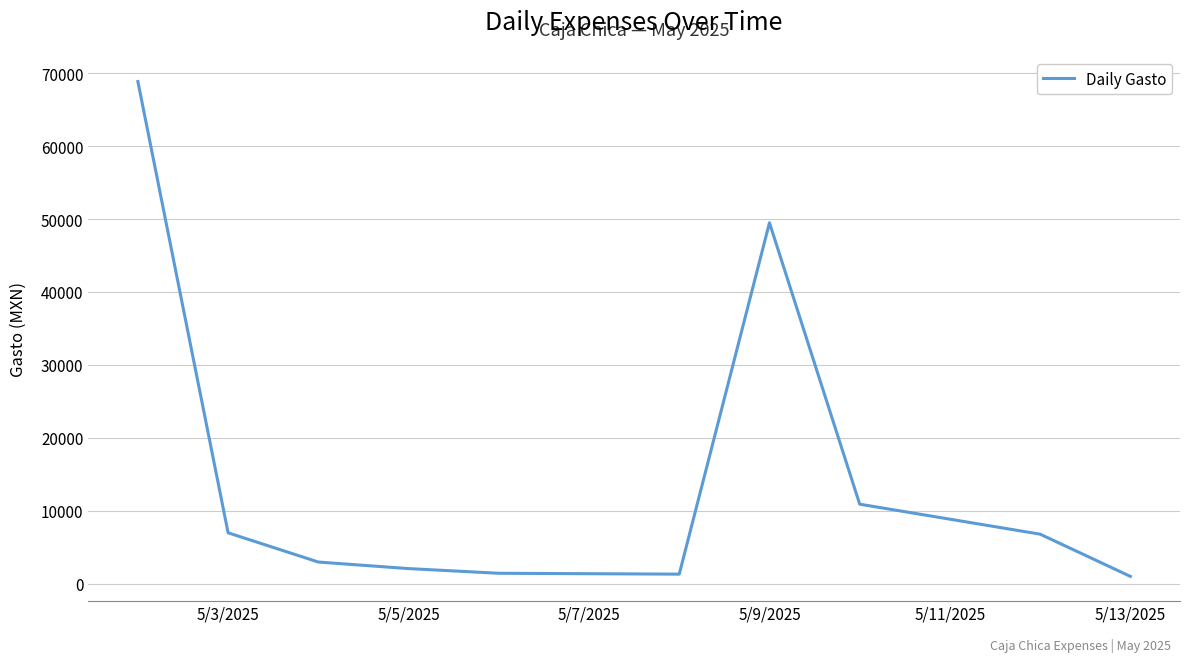

What is the difference between the maximum and minimum values?

67887.7